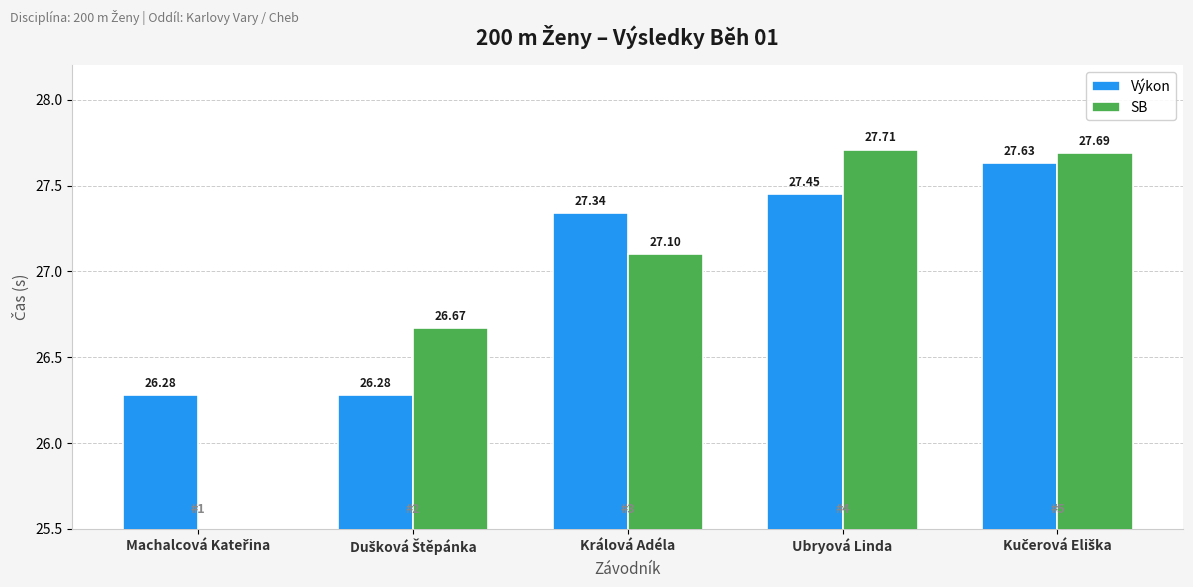

At which category is the sum across all series the highest?

Kučerová Eliška